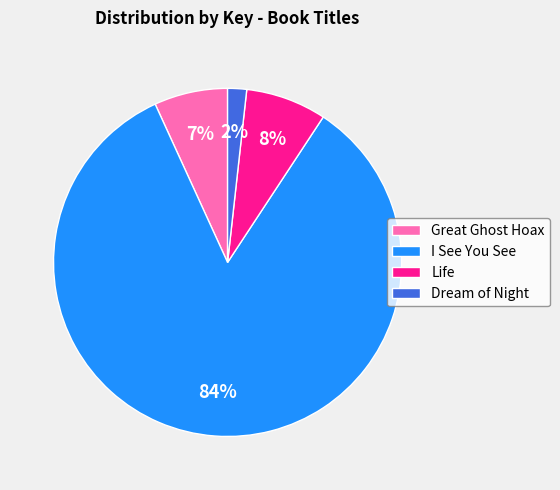

Which category has the smallest portion of the pie?

Dream of Night